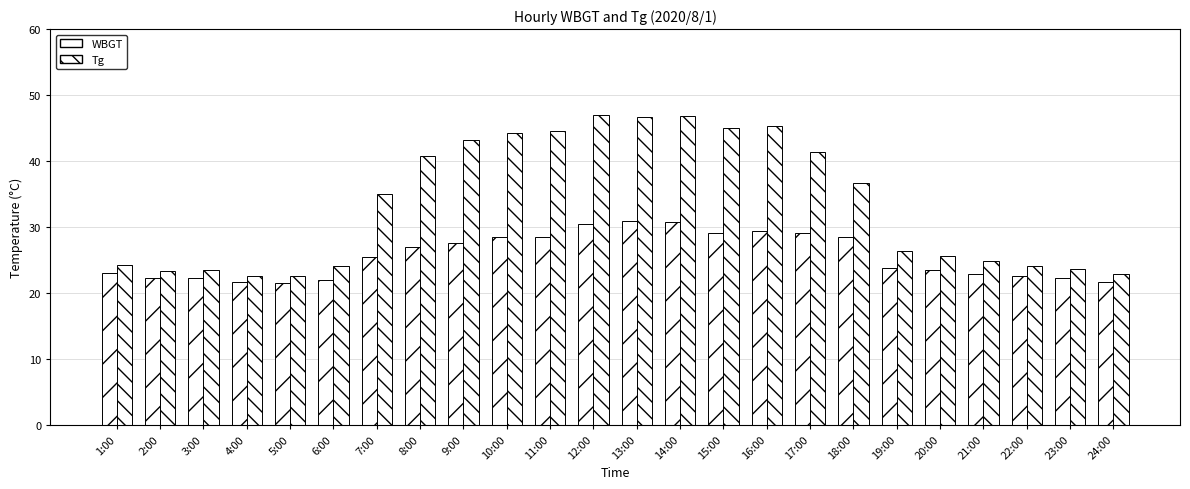

What is the difference between the highest and lowest values at 23:00?

1.4